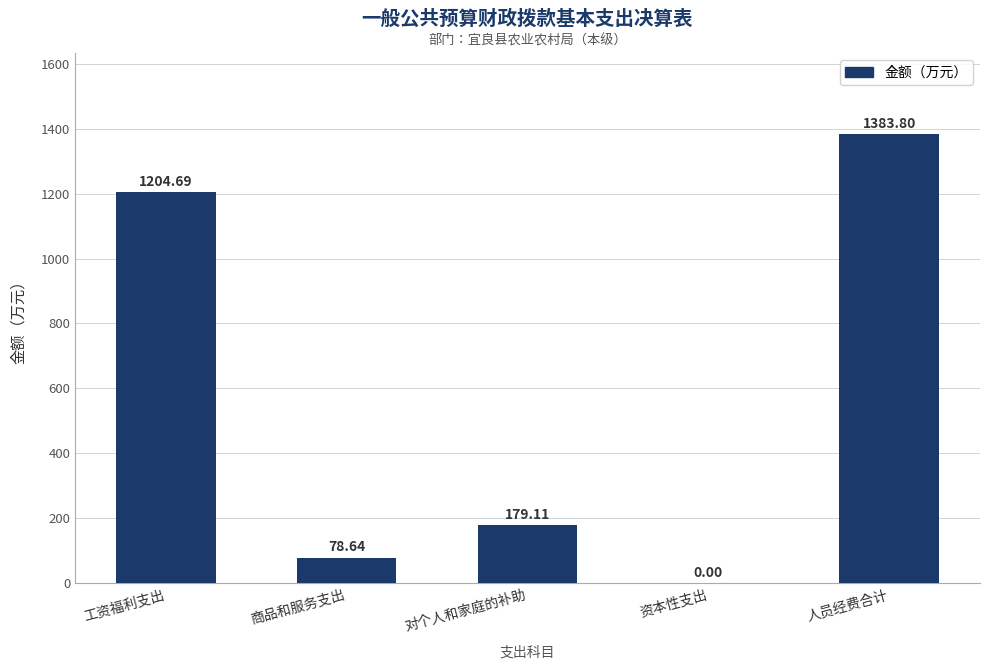

Which label corresponds to the largest value in the chart?

人员经费合计